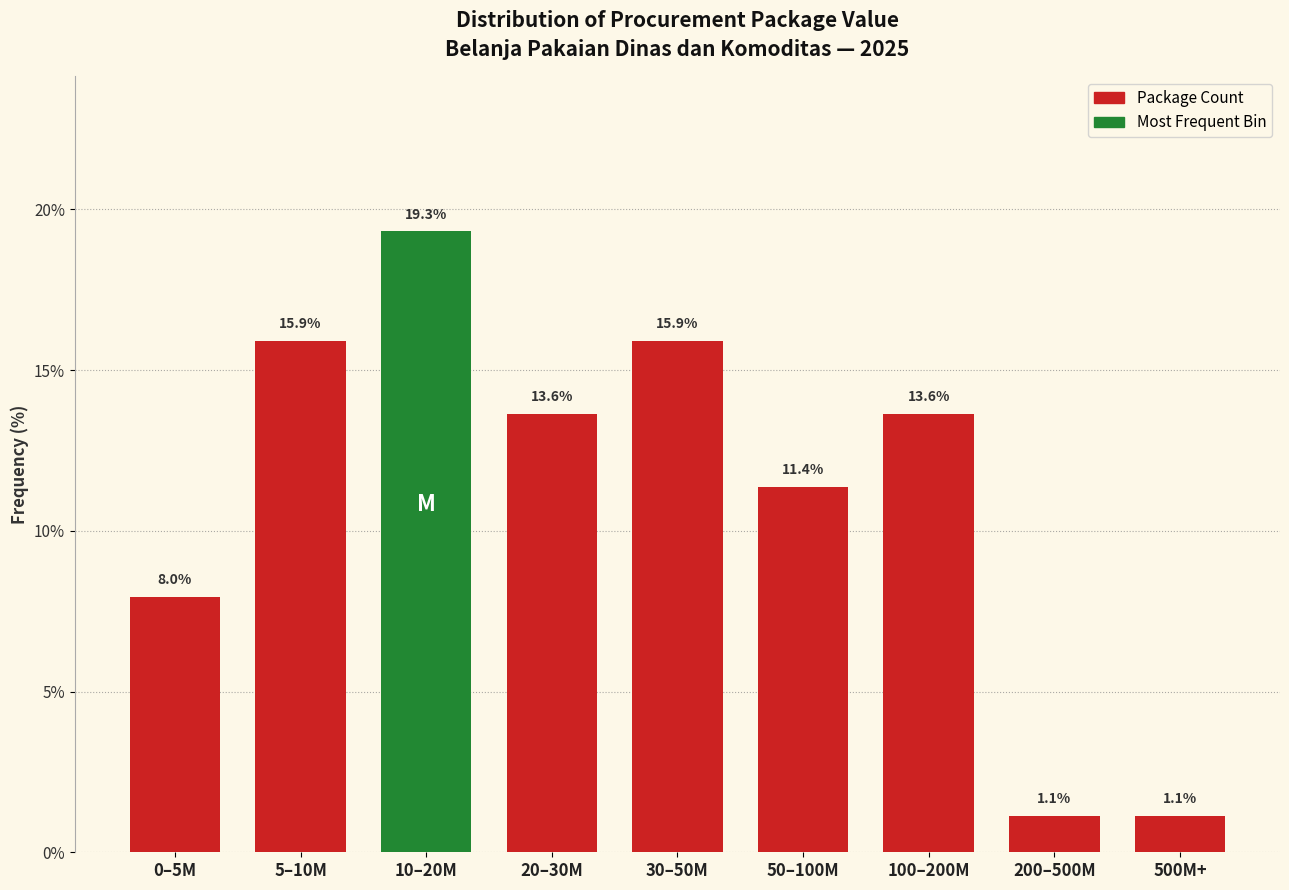

Reading right to left, list all the values displayed in this chart.

500M+=1.1	200–500M=1.1	100–200M=13.6	50–100M=11.4	30–50M=15.9	20–30M=13.6	10–20M=19.3	5–10M=15.9	0–5M=8.0